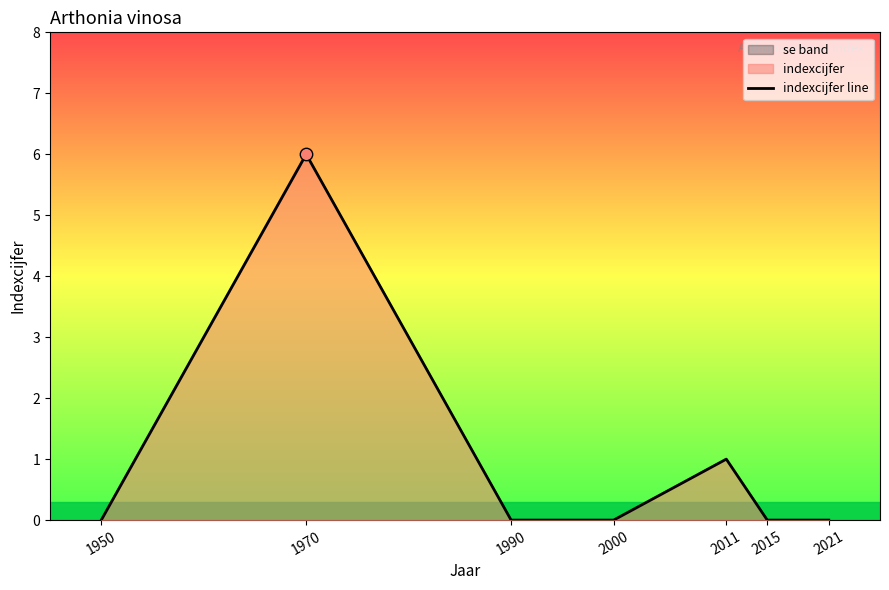

What is the change in value from 1970 to 1990?

-6